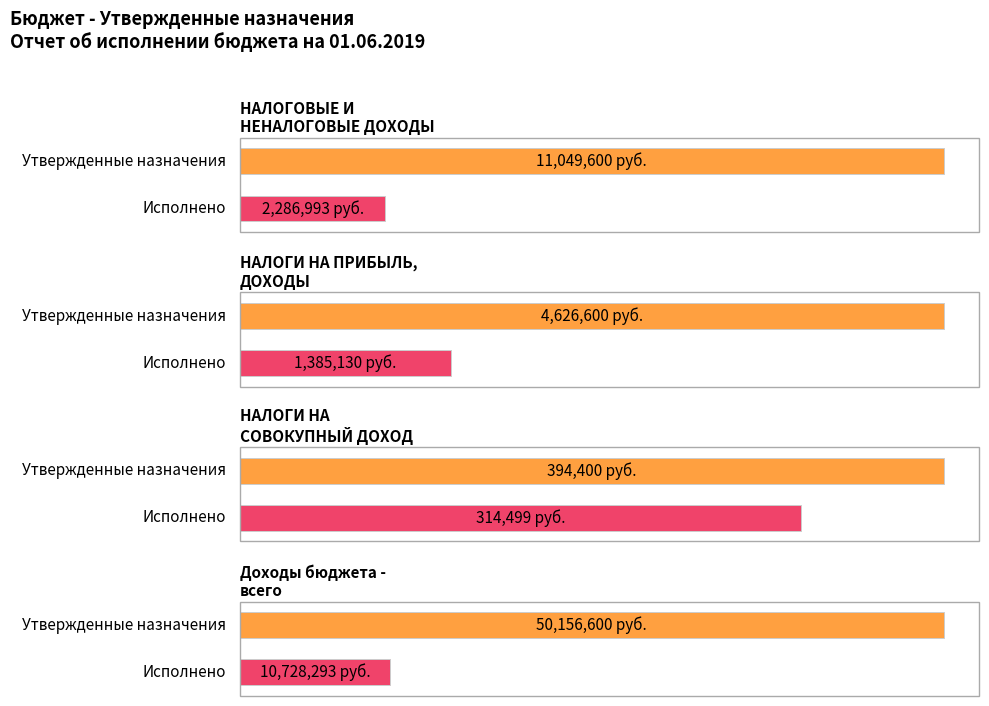

Where does the Утвержденные бюджетные назначения series first go above 11049600?

Доходы бюджета -
всего